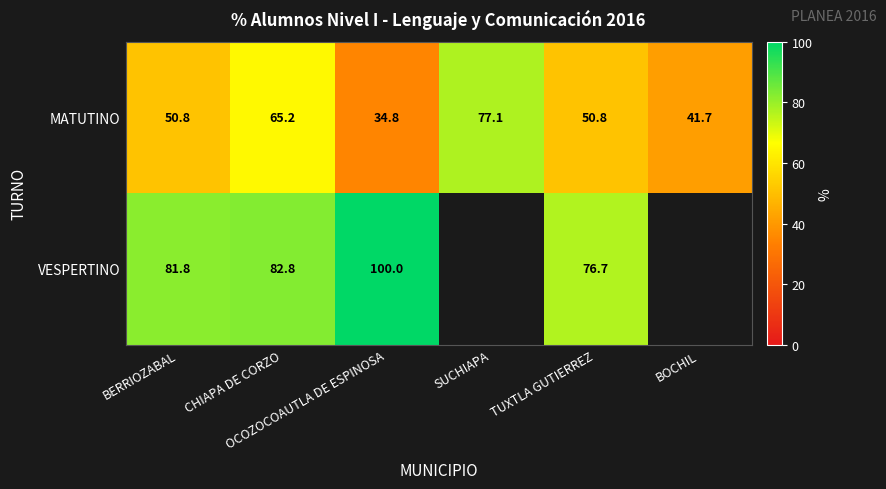

What is the difference between the maximum and minimum values in the MATUTINO series?

42.3